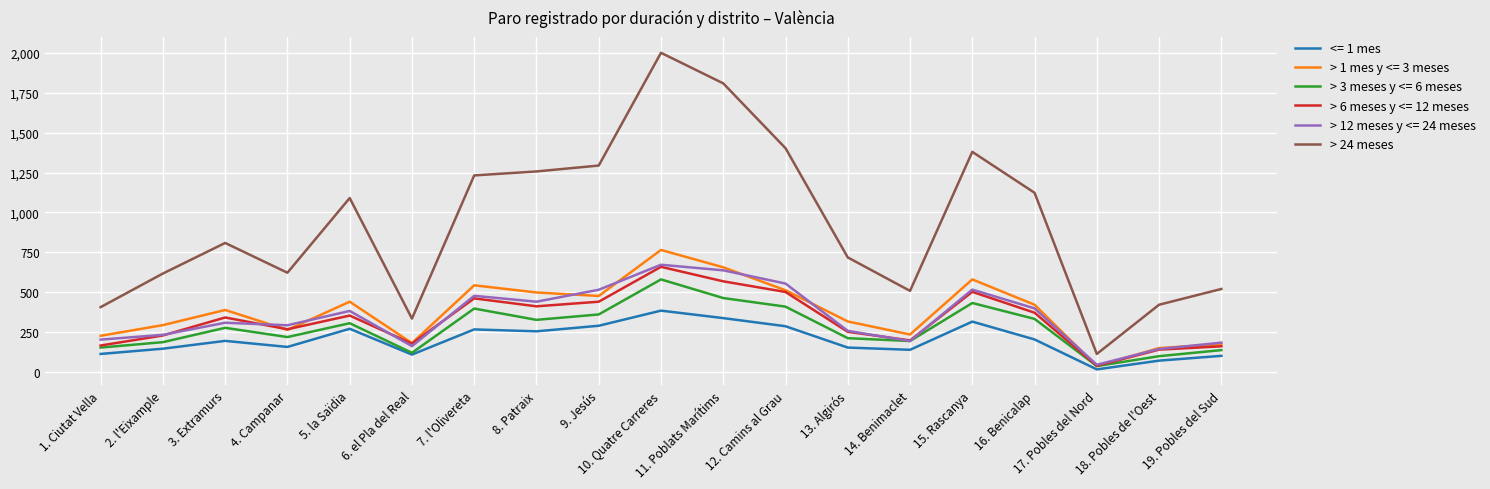

Which category has the lowest value across all series?

17. Pobles del Nord